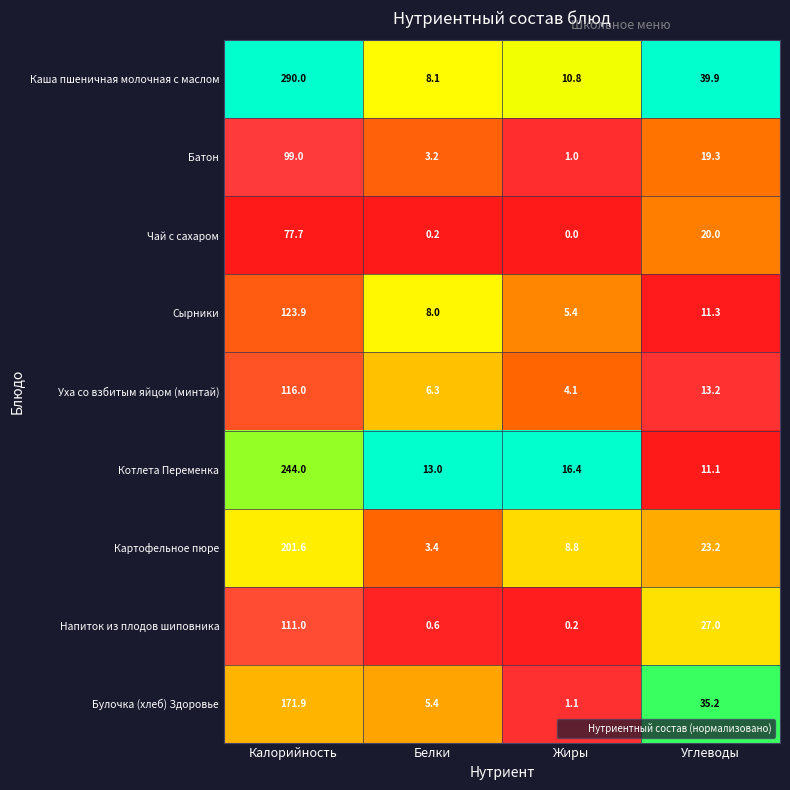

At how many categories does at least one series exceed 0?

4